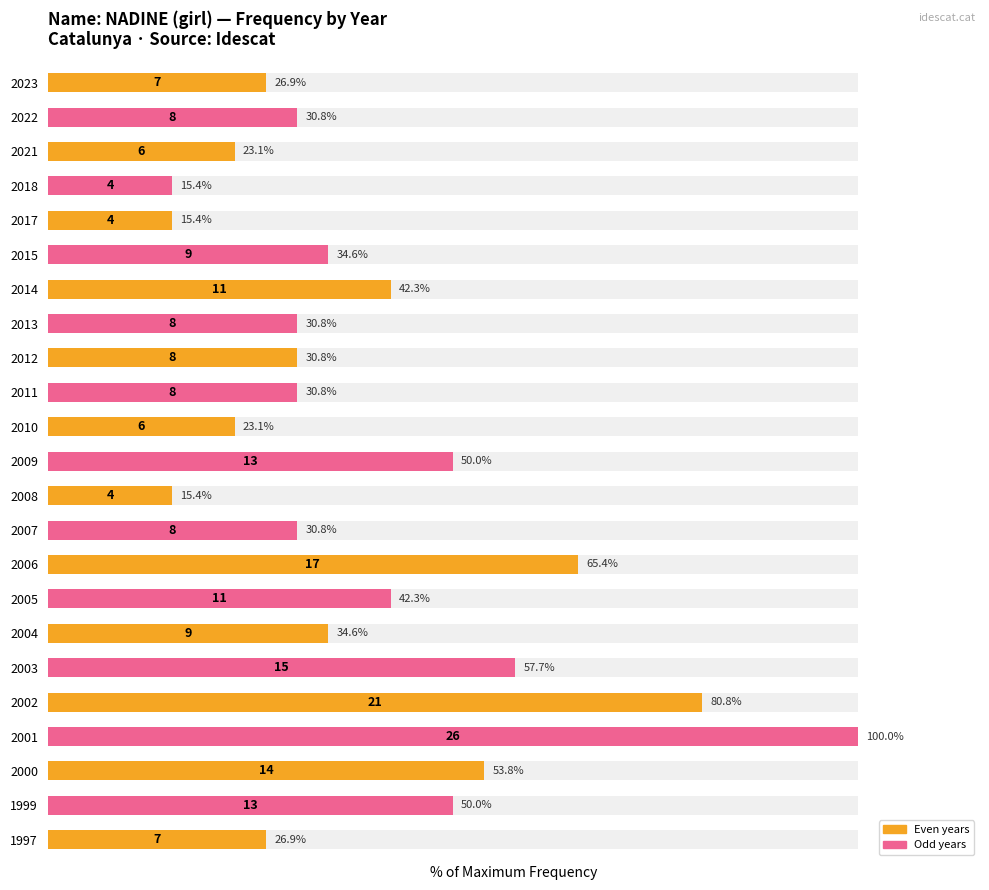

What is the difference between the second highest and minimum values?

65.4